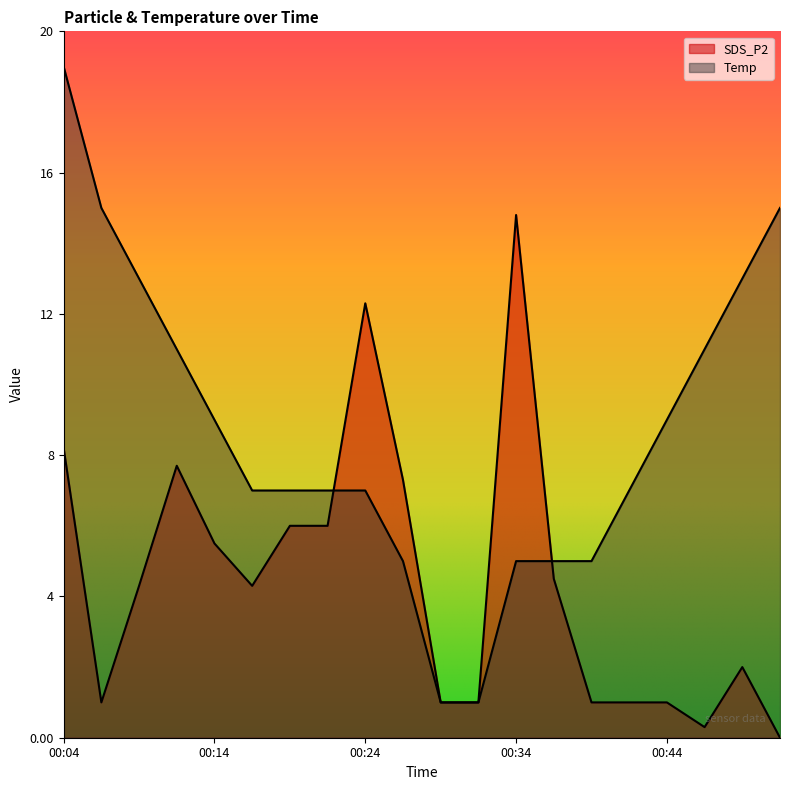

True or false: Temp has more than 0 interior local peaks.

False